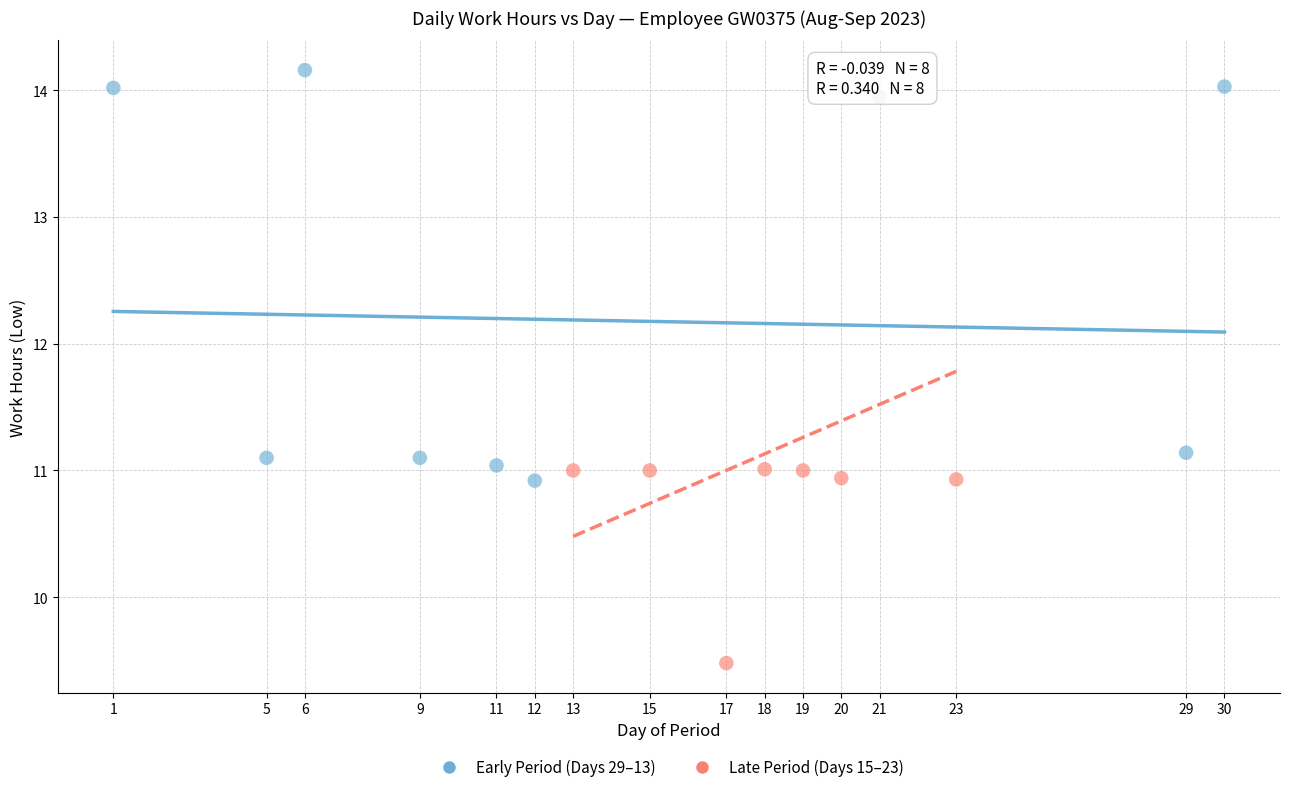

Which series has the widest spread of Y values?

Late Period (Days 15–23)